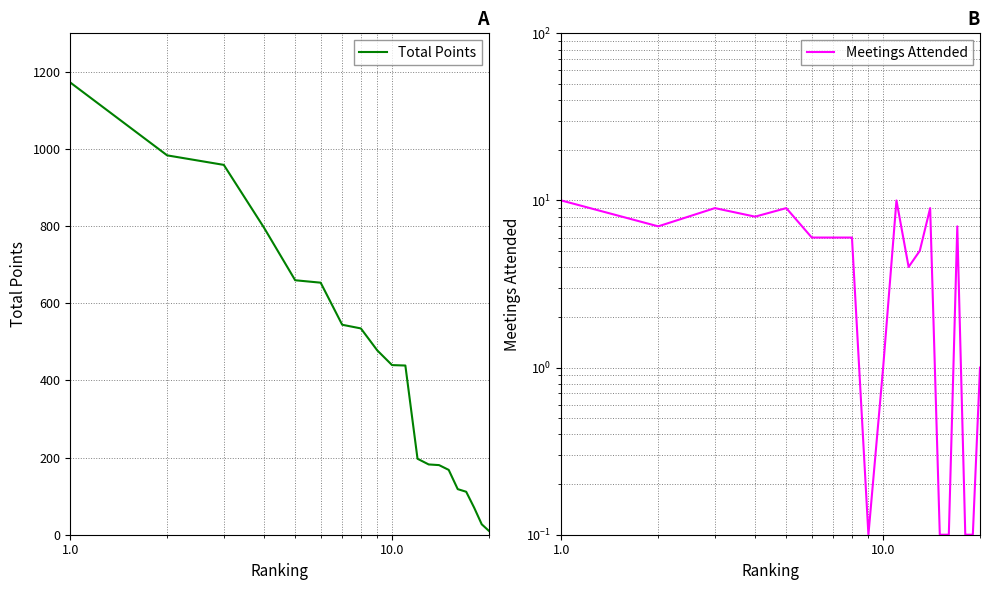

What is the highest value of the Total Points series?

1172.5